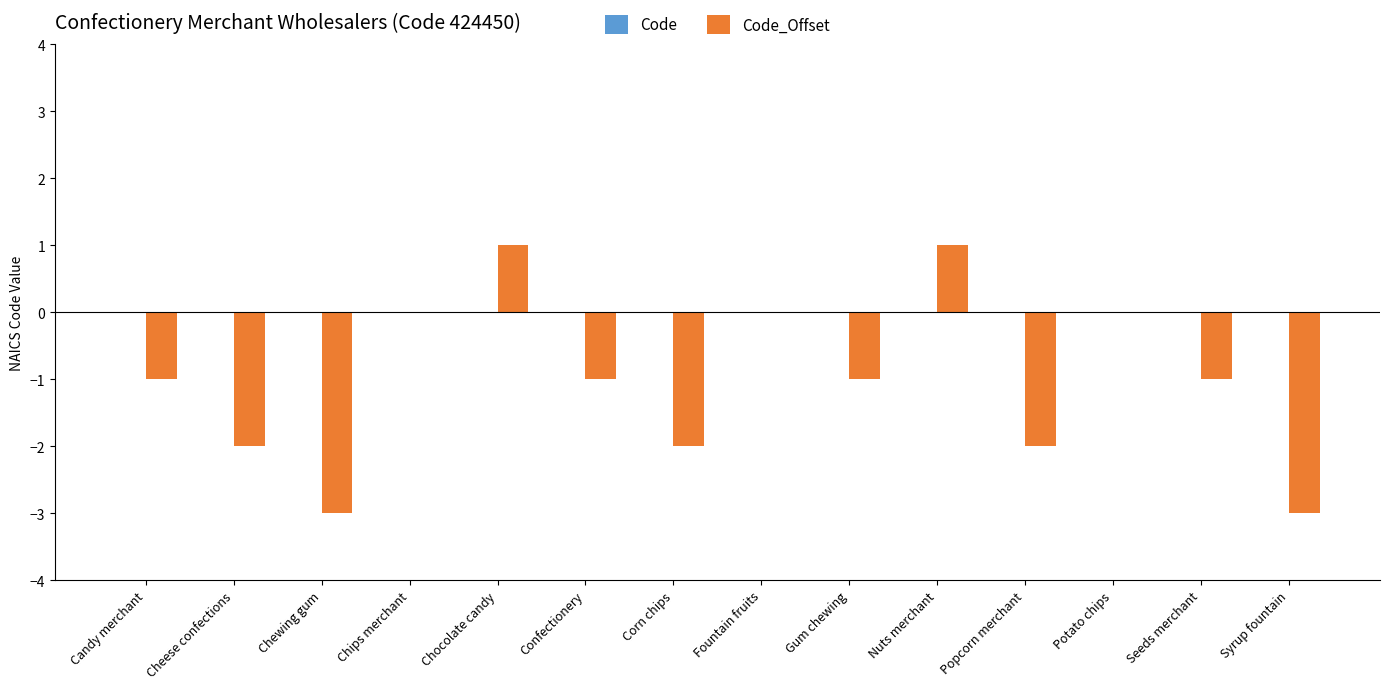

What is the change in value from Popcorn merchant to Potato chips?

+2